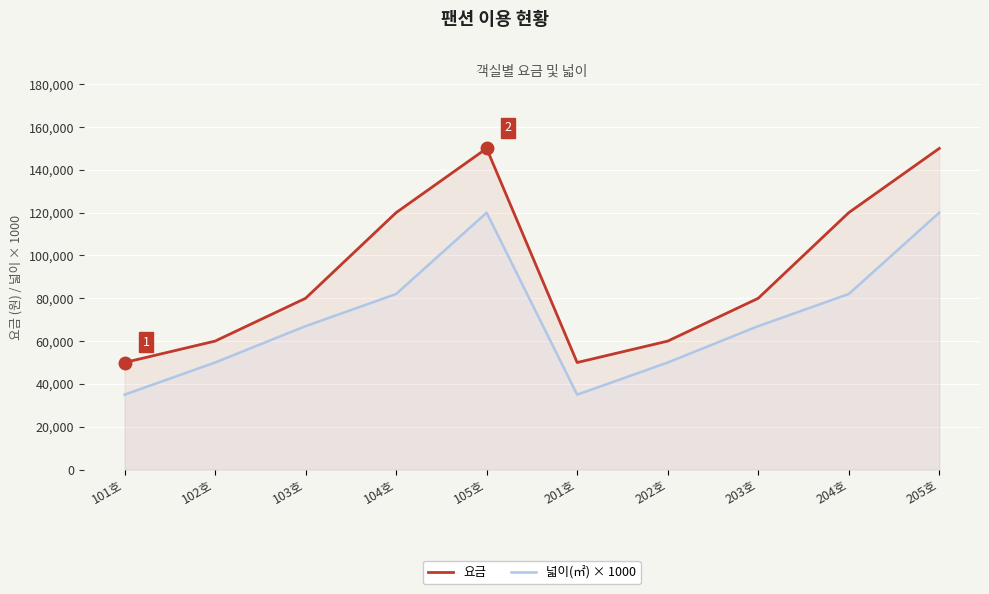

Which series has the widest spread of values?

요금